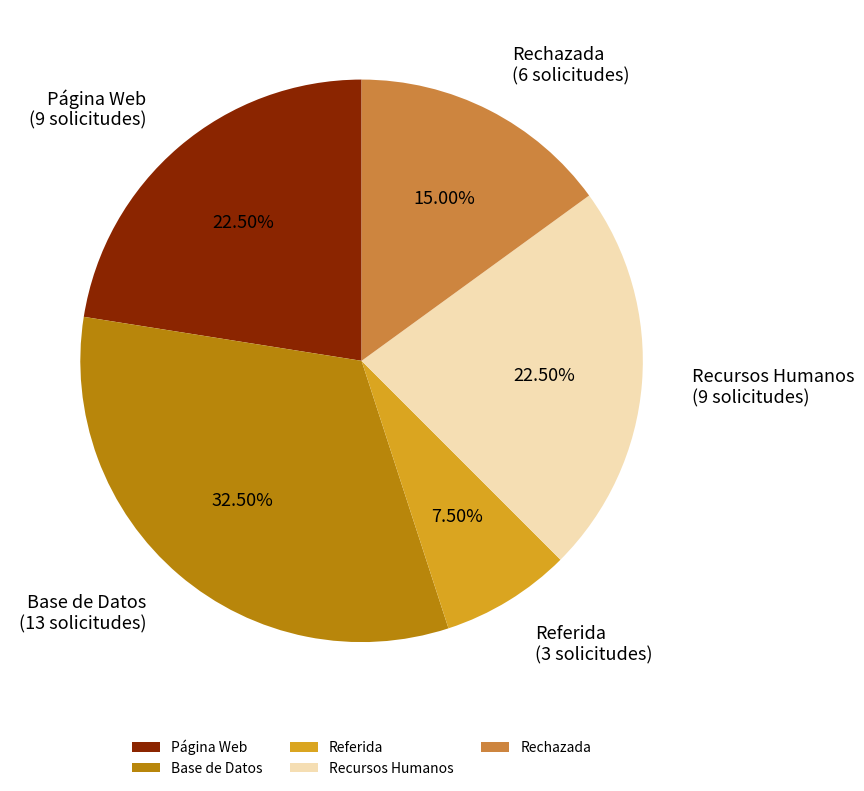

Which has a higher value, Base de Datos or Rechazada?

Base de Datos